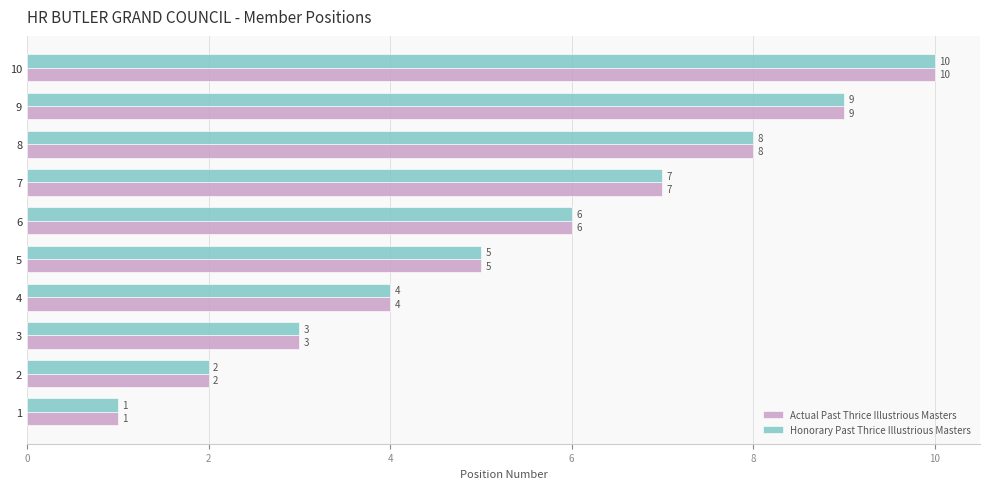

What is the difference between the second highest and second lowest values in the Actual Past Thrice Illustrious Masters series?

7